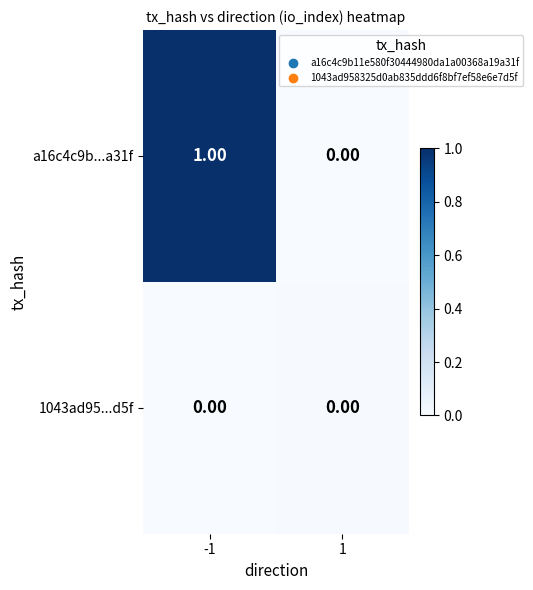

Is the value of a16c4c9b...a31f at -1 greater than the value of 1043ad95...d5f at -1?

Yes